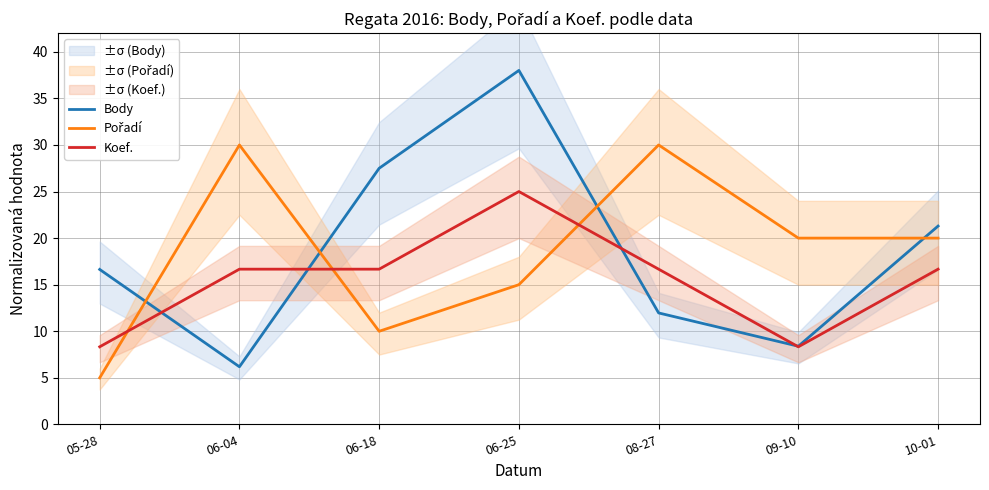

Where do Koef. and Pořadí first cross each other?

05-28 and 06-04